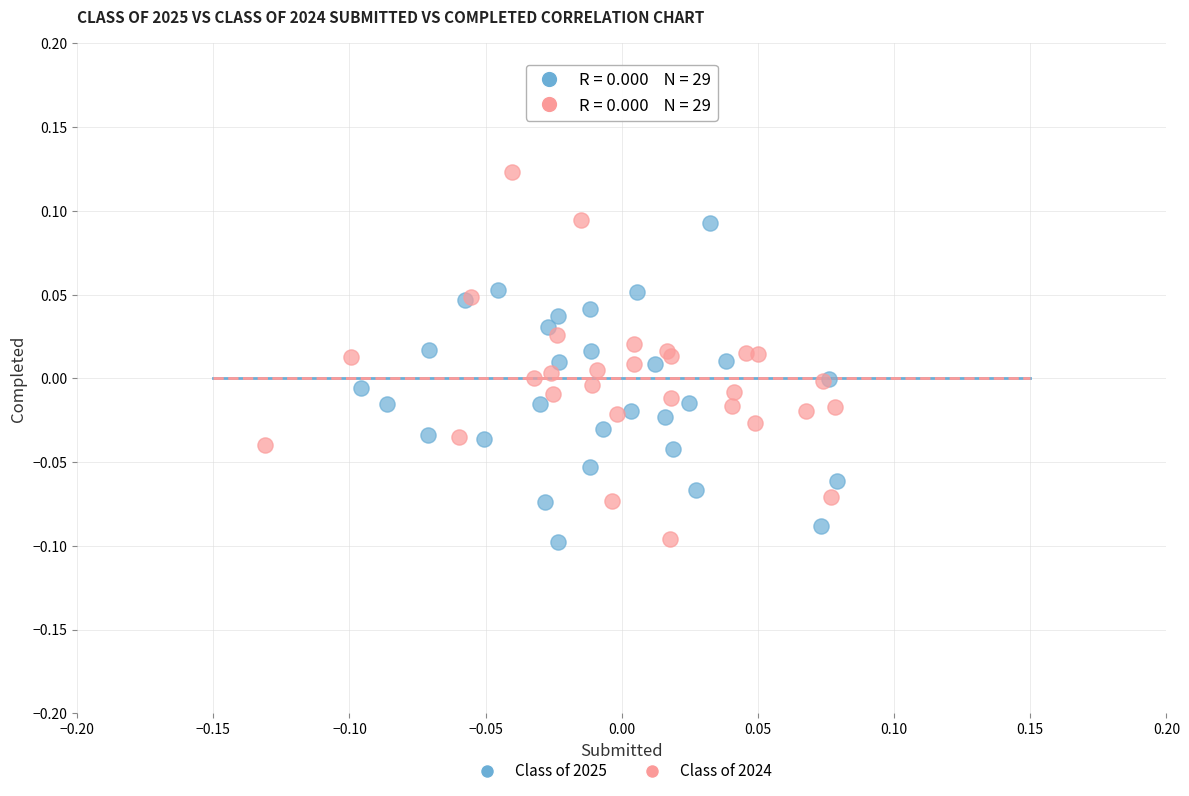

Which series contains the highest Y value?

Class of 2024